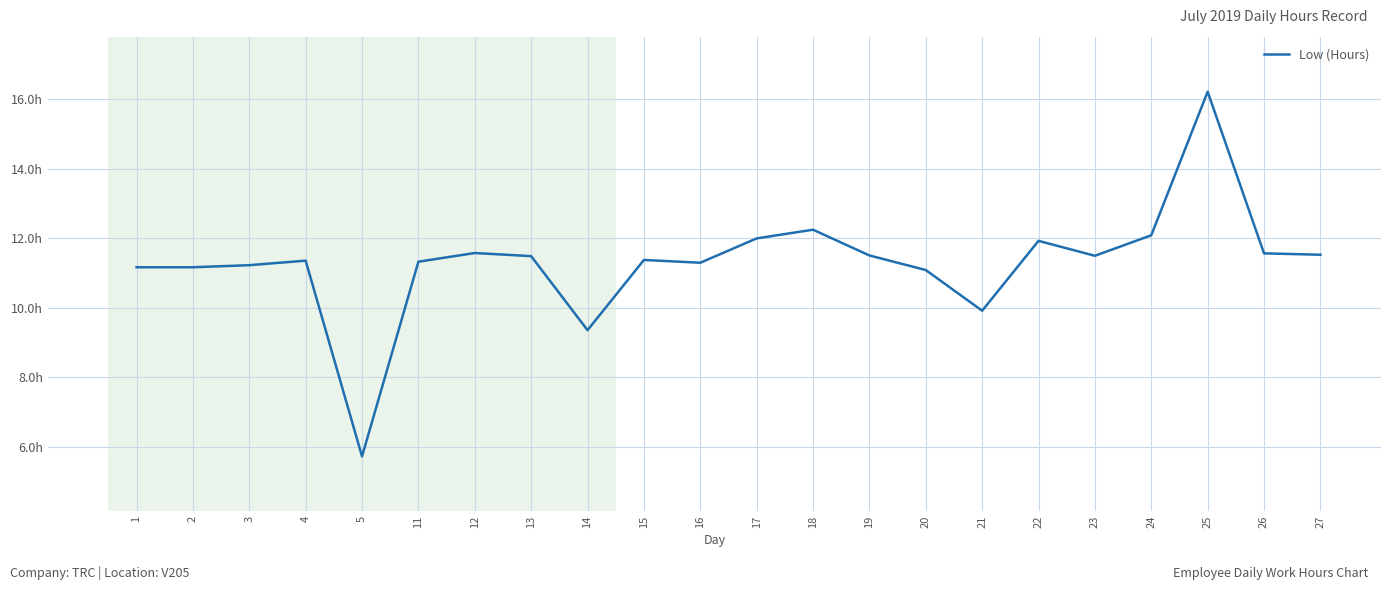

What is the difference between the values at 19 and 18?

0.7